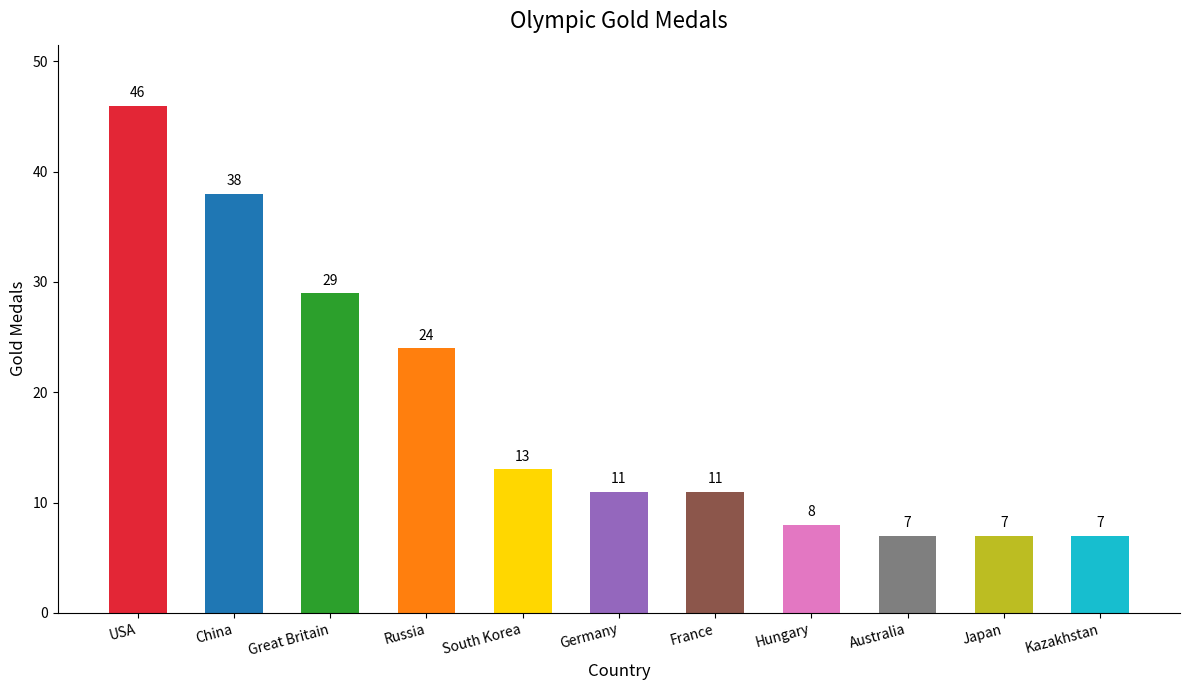

What is the label of the 7th bar from the right?

South Korea